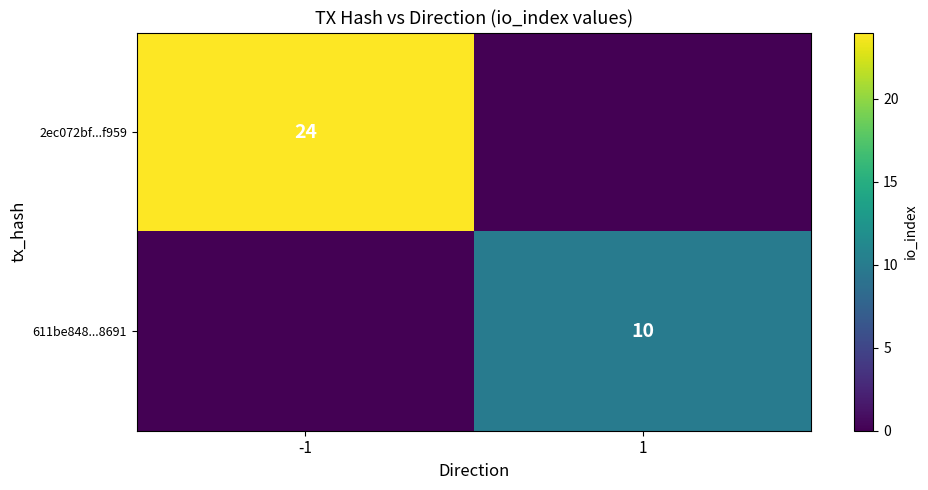

True or false: 611be848...8691 has a value of 17 at 1.

False